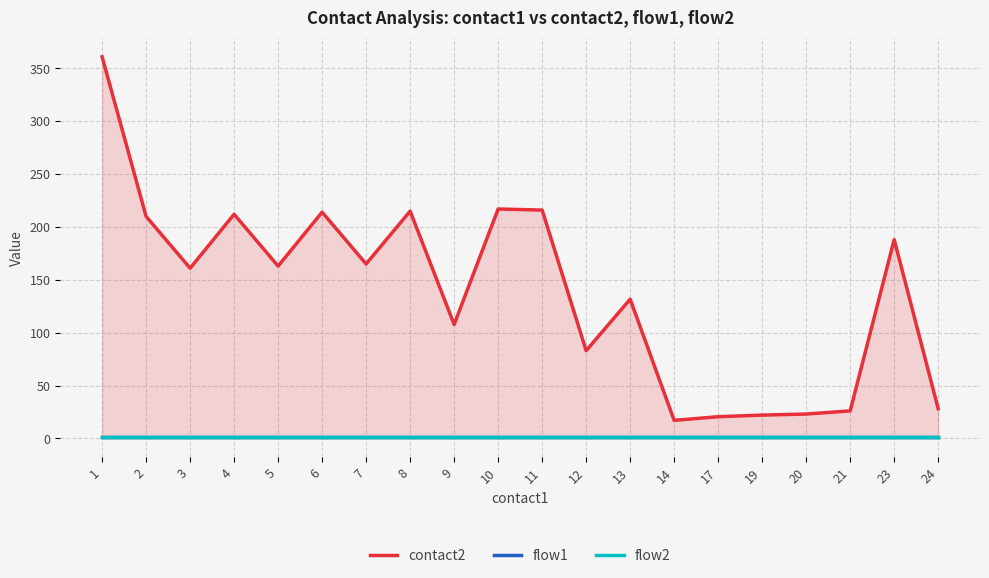

True or false: contact2 and flow1 intersect in this chart.

False